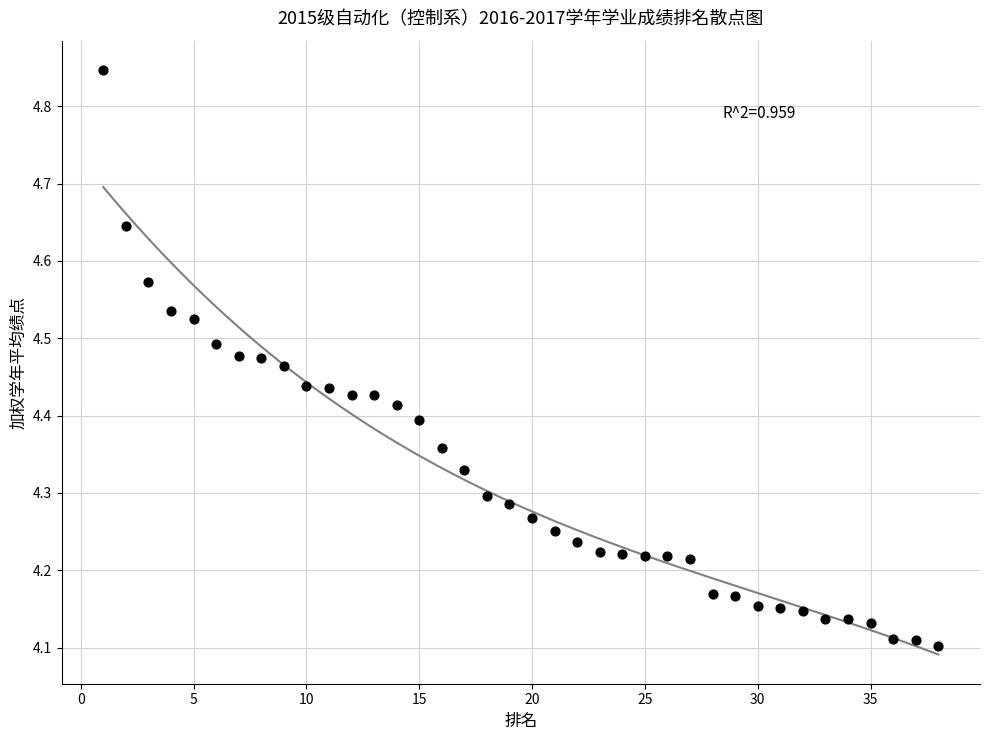

What is the range of Y values (max minus min)?

0.7